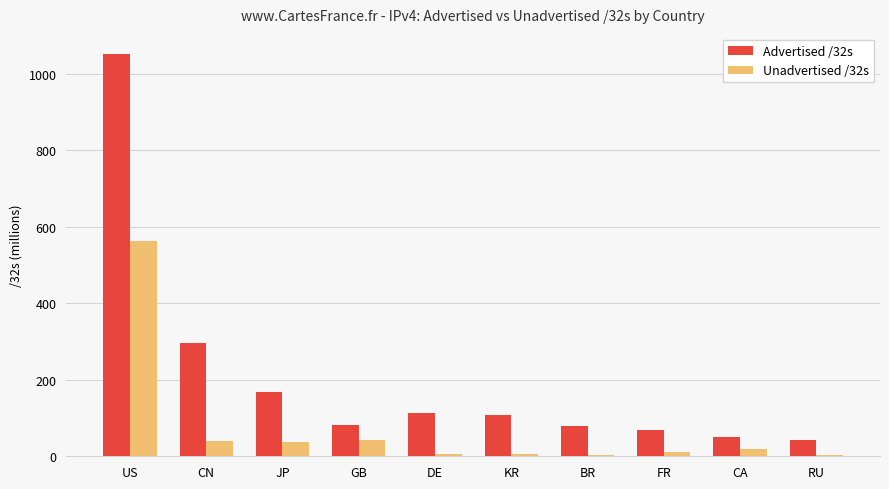

The value of Advertised /32s at CN is 487.5. True or false?

False